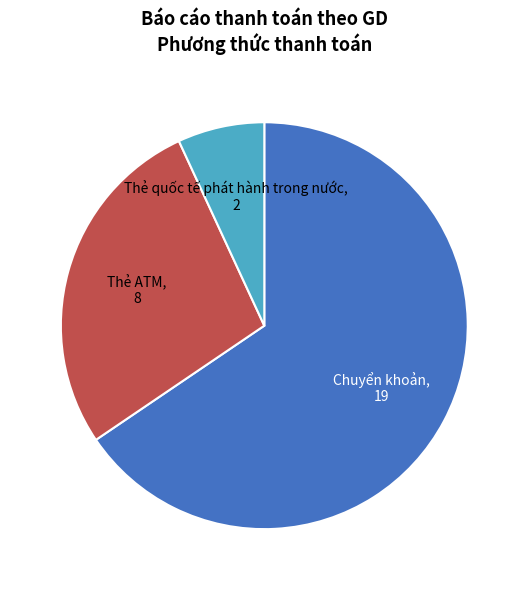

How many segments does this pie chart have?

3